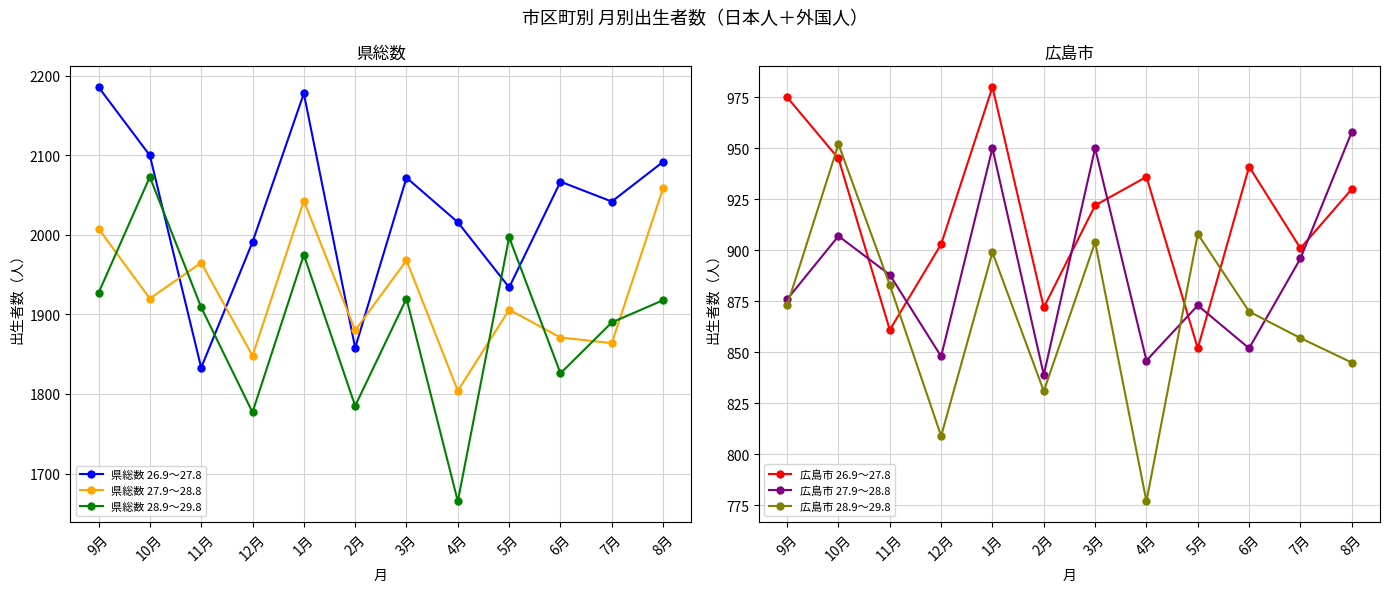

Which category has the highest value across all series?

9月